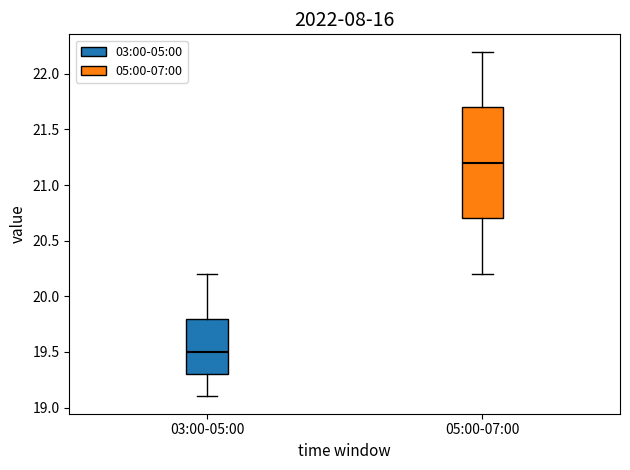

Reading left to right, transcribe this box plot: for each box, give where its median line is, the range the box spans, and where its two whiskers end, as read against the y-axis. The values are not printed on the chart, so give them approximately, as read against the axis.

03:00-05:00: median 19.5, box 19.3 to 19.8, whiskers 19.1 to 20.2
05:00-07:00: median 21.2, box 20.7 to 21.7, whiskers 20.2 to 22.2